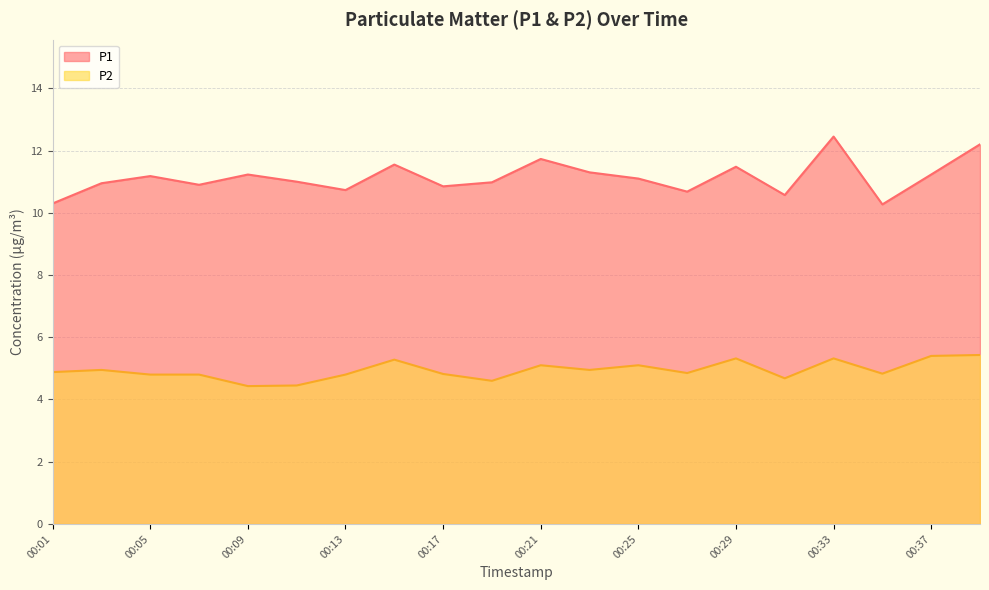

What are all the series names shown in the legend?

P1, P2